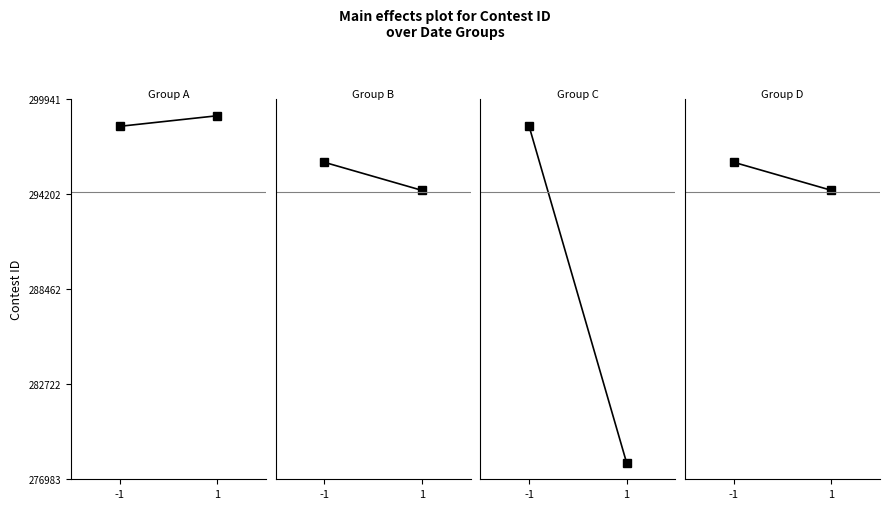

How many lines are shown in the chart?

4